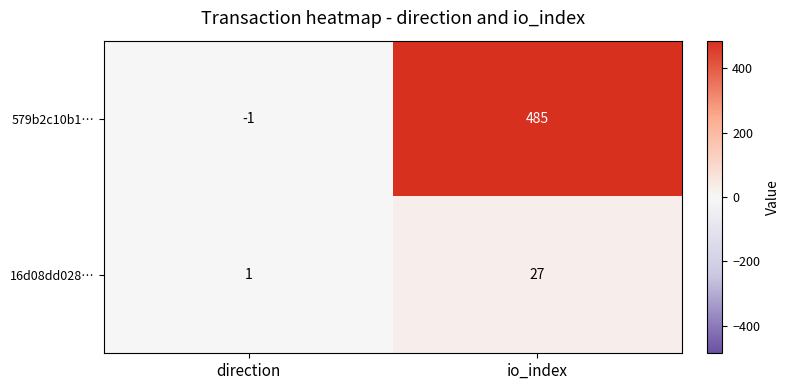

Which category has the lowest value across all series?

direction